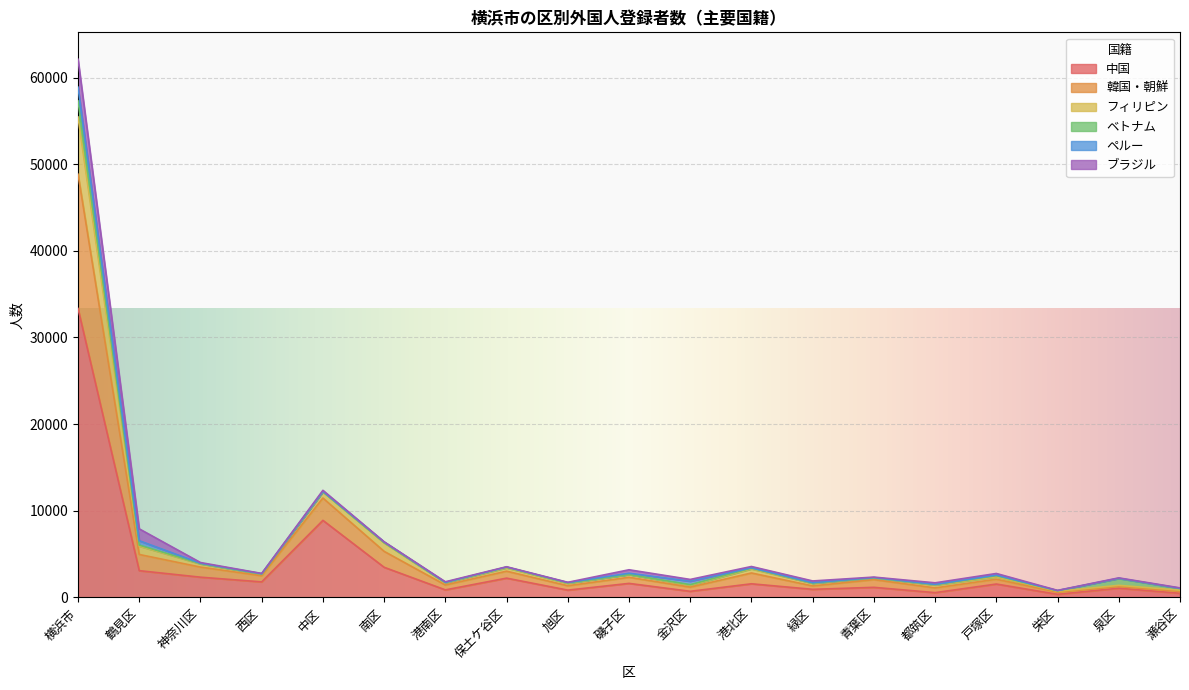

At which category does 中国 reach its first local valley?

西区